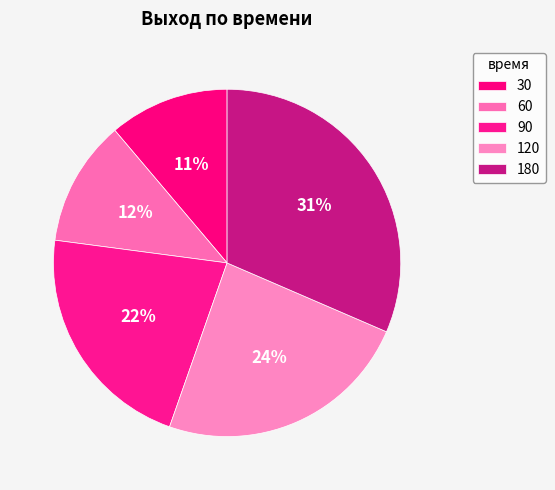

How many slices are in this pie chart?

5